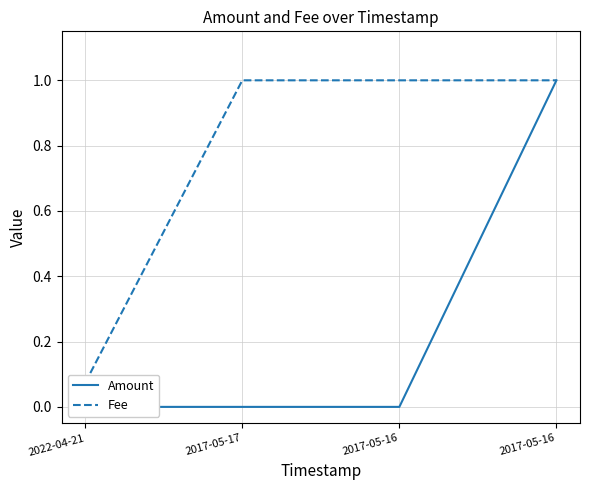

Reading left to right, what are all the values shown in this chart?

Amount: 2022-04-21=0.0	2017-05-17=0.0	2017-05-16=0.0	2017-05-16=1.0
Fee: 2022-04-21=0.1	2017-05-17=1.0	2017-05-16=1.0	2017-05-16=1.0